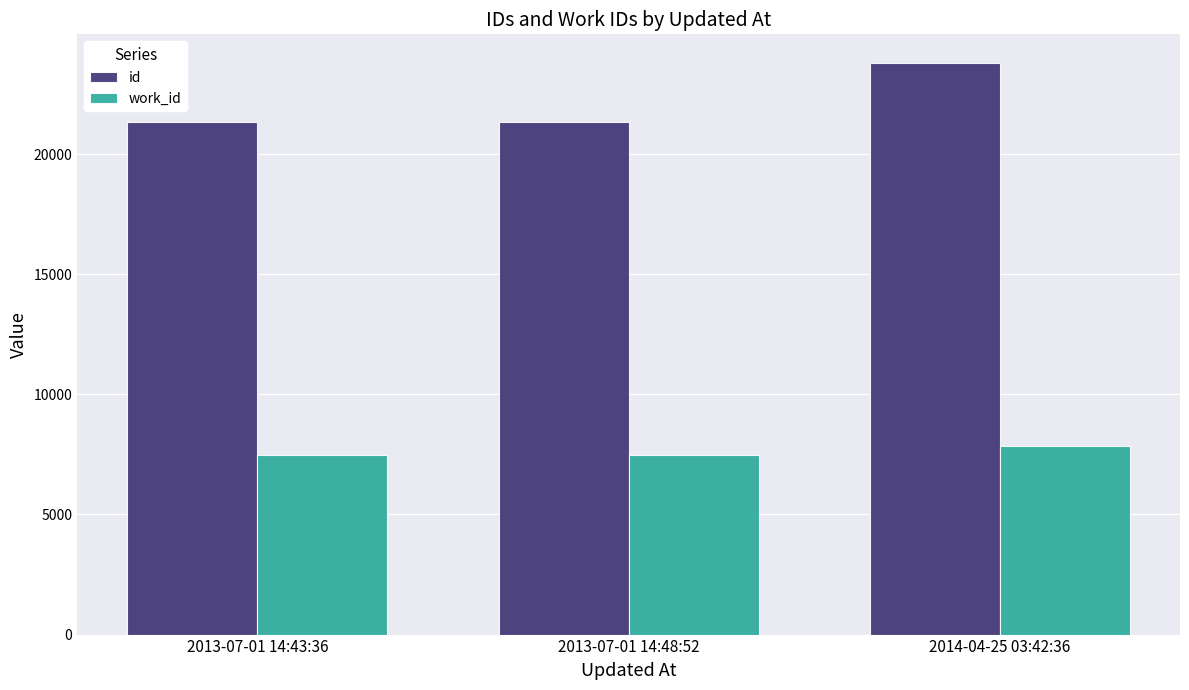

At which category is the sum across all series the highest?

2014-04-25 03:42:36